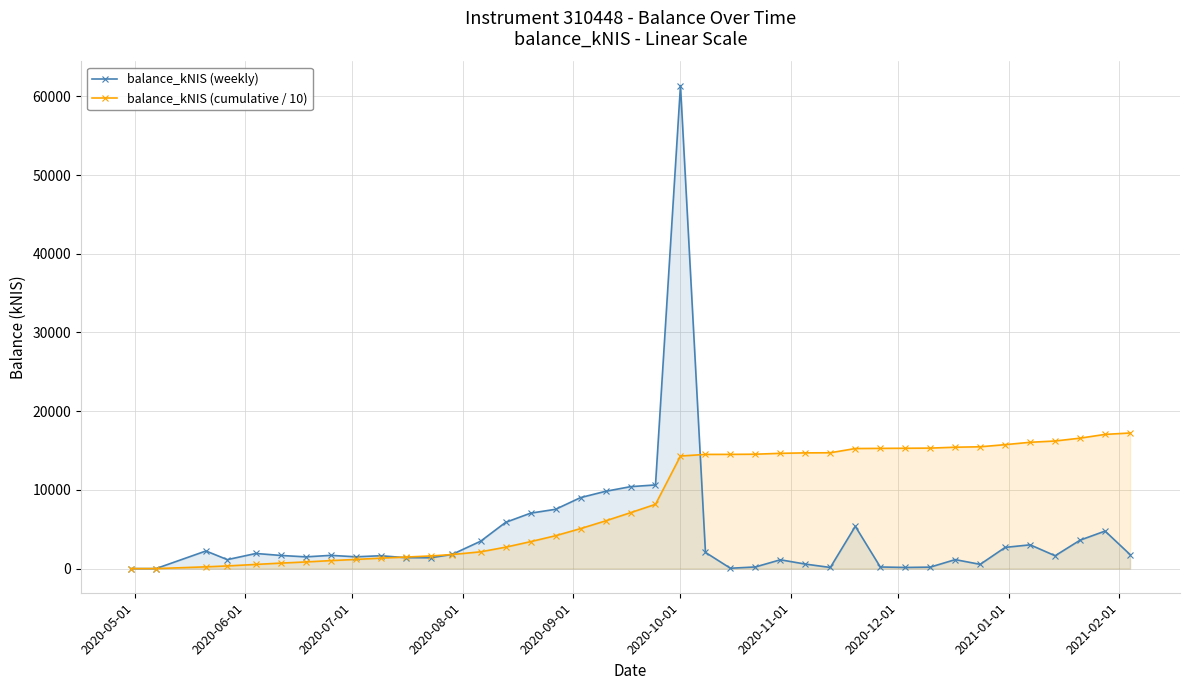

Which series has the widest spread of values?

balance_kNIS (weekly)